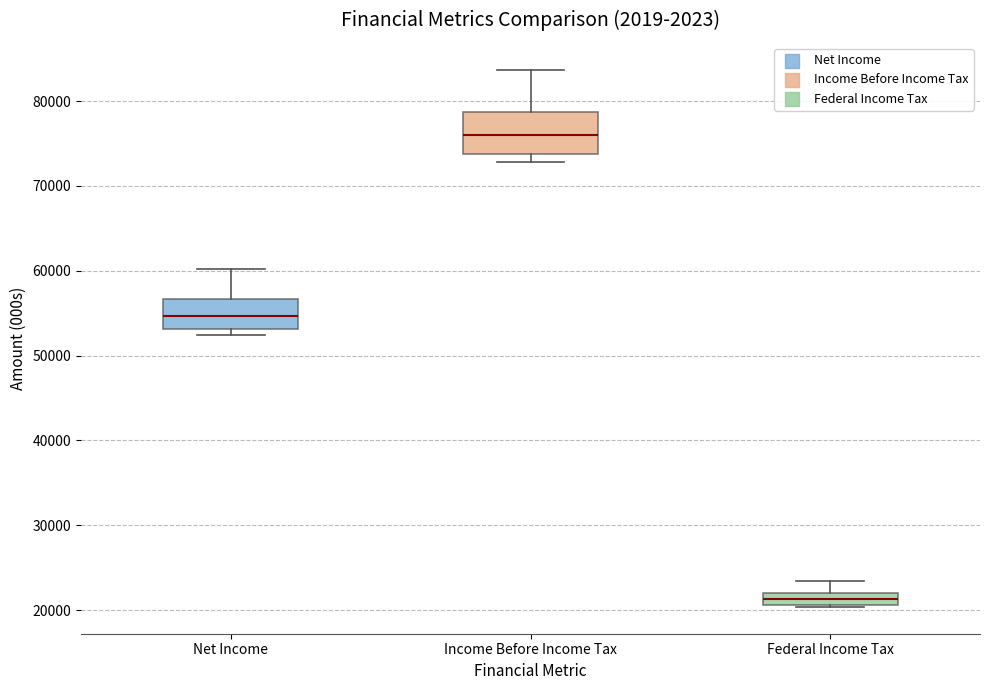

Where is the lower edge of the box for Income Before Income Tax on the y-axis? The values are not printed on the chart, so give them approximately, as read against the axis.

74000